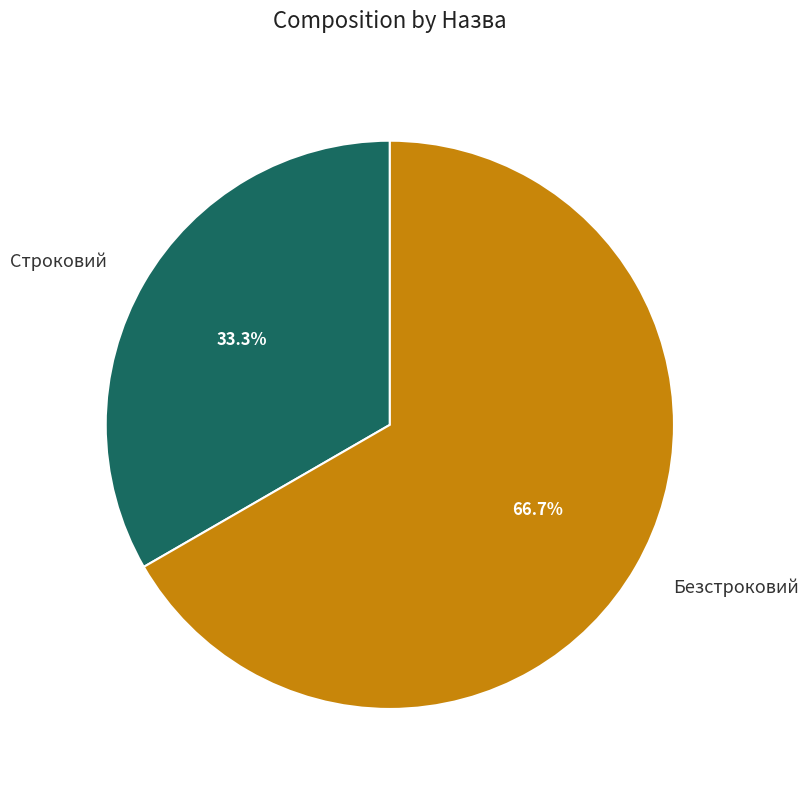

True or false: Безстроковий accounts for 67% of the total.

True